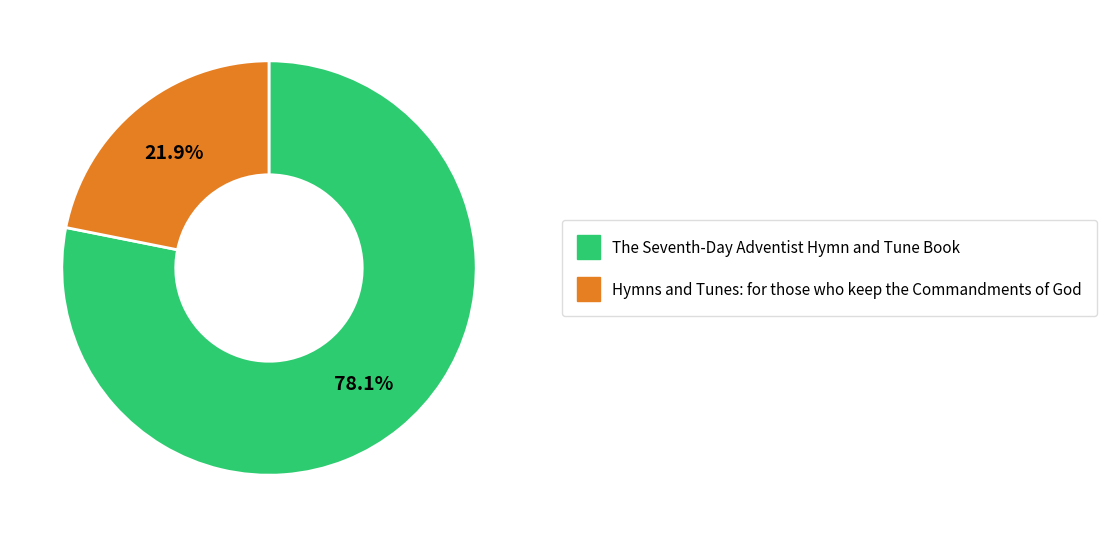

True or false: The Seventh-Day Adventist Hymn and Tune Book accounts for 78% of the total.

True